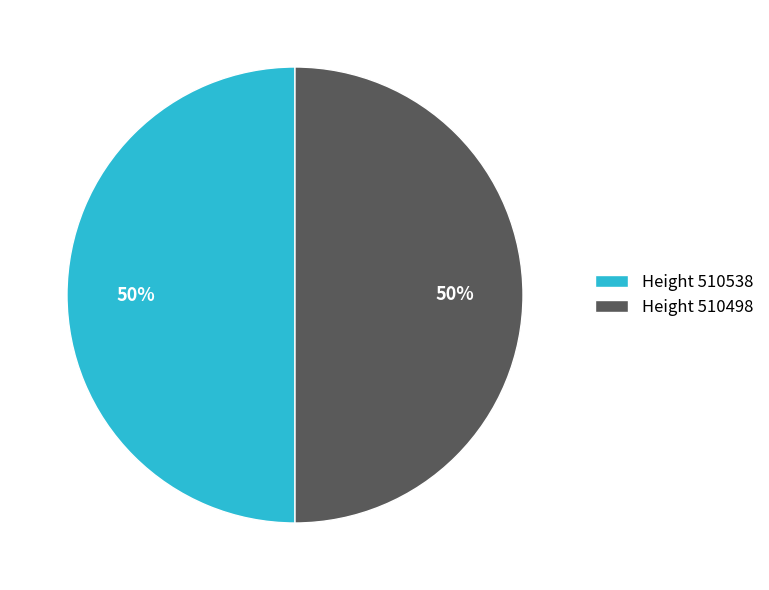

Is the sum of Height 510538 and Height 510498 greater than half?

Yes